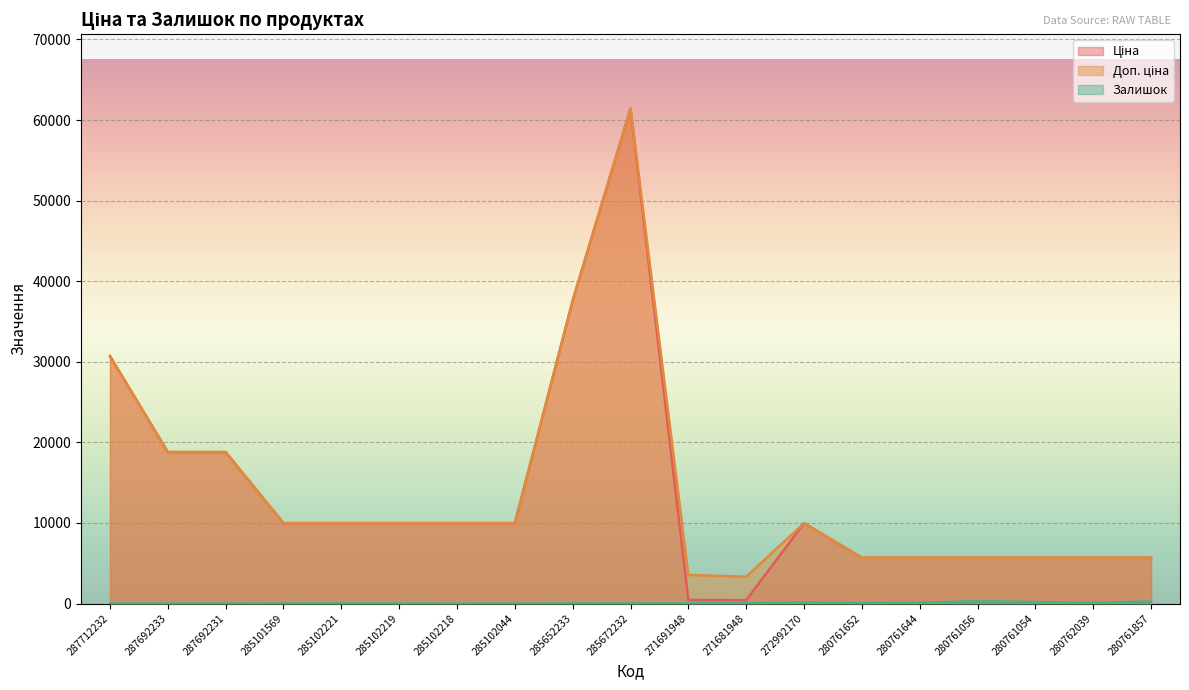

Which series has the largest range (max minus min)?

Ціна